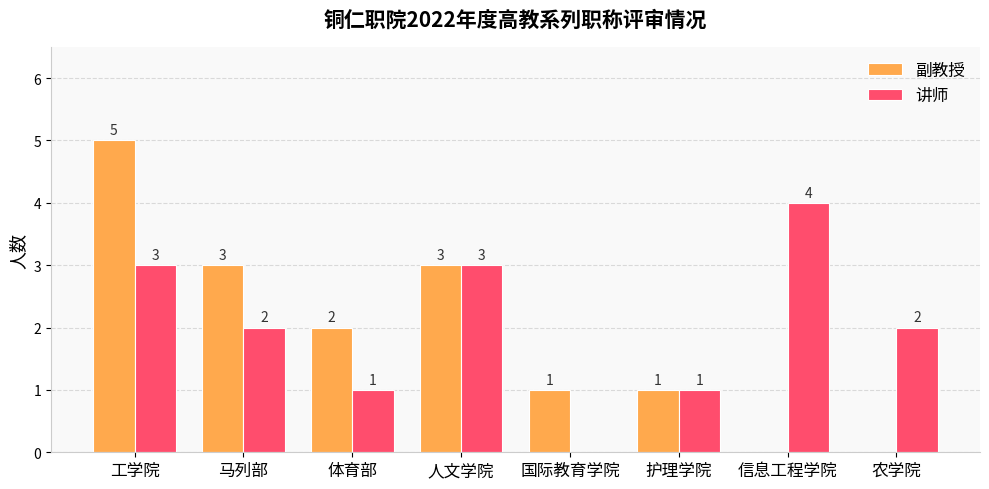

Reading left to right, list all the values displayed in this chart.

副教授: 工学院=5	马列部=3	体育部=2	人文学院=3	国际教育学院=1	护理学院=1	信息工程学院=0	农学院=0
讲师: 工学院=3	马列部=2	体育部=1	人文学院=3	国际教育学院=0	护理学院=1	信息工程学院=4	农学院=2